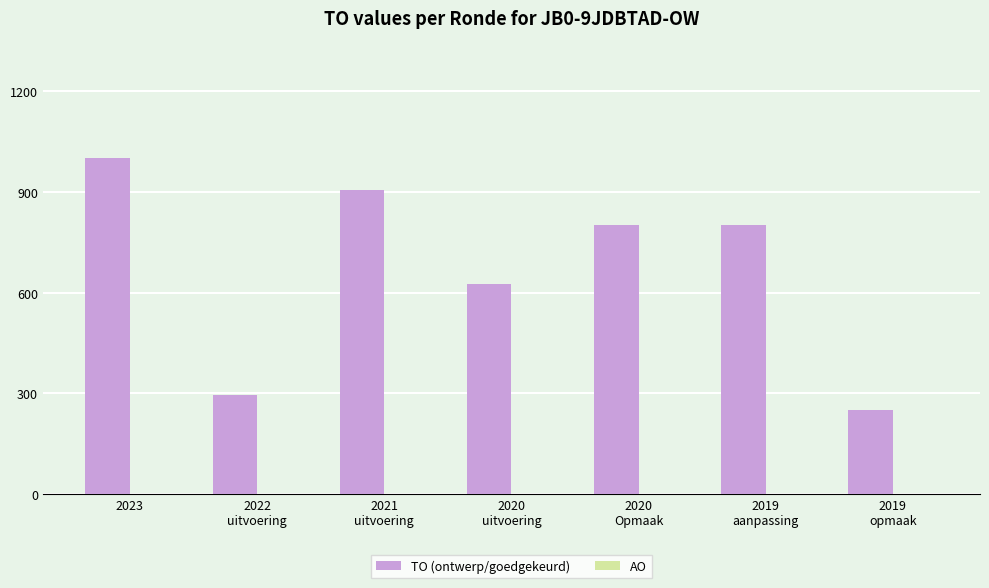

Which label corresponds to the largest value in the chart?

2023